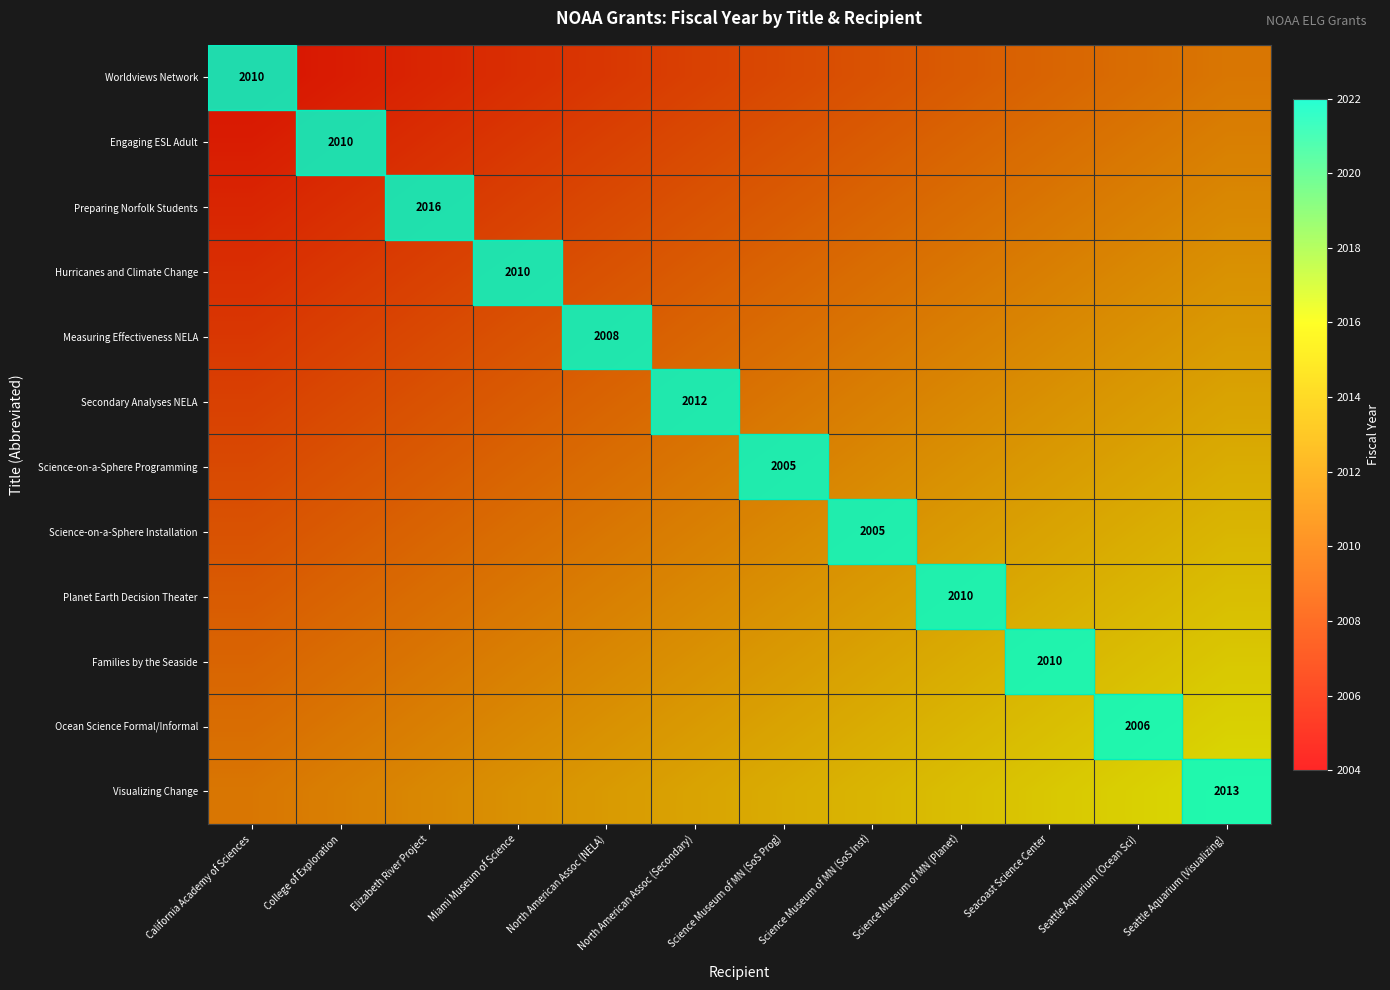

Between Seattle Aquarium (Ocean Sci) and Elizabeth River Project, which is larger?

Seattle Aquarium (Ocean Sci)